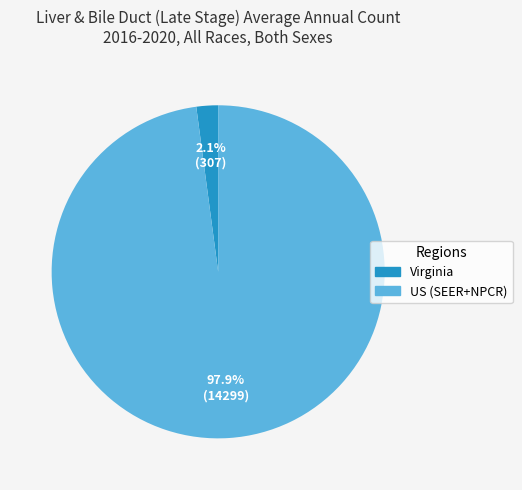

True or false: Virginia accounts for 2% of the total.

True